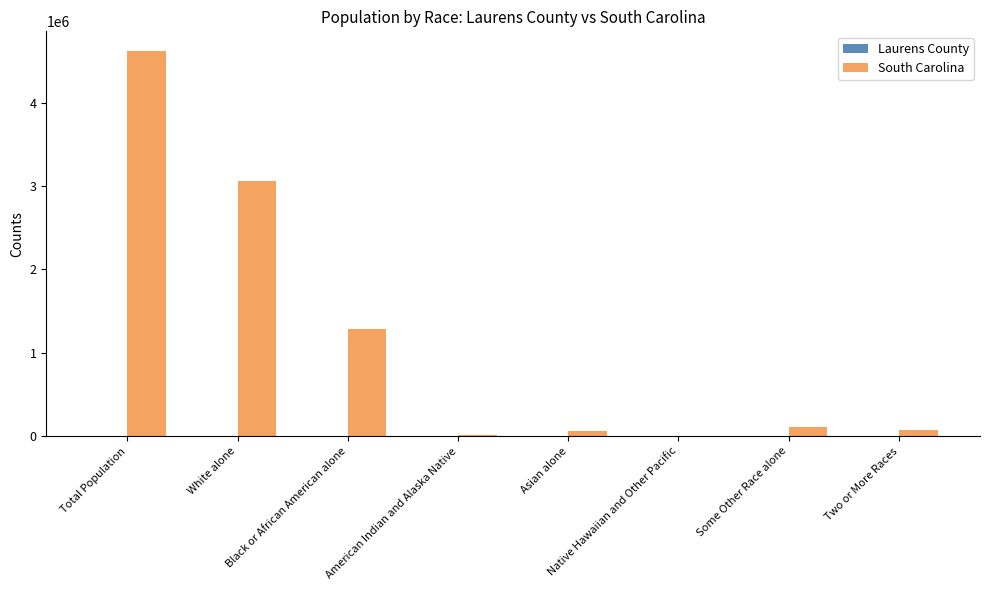

What is the maximum value shown in the chart?

4625364